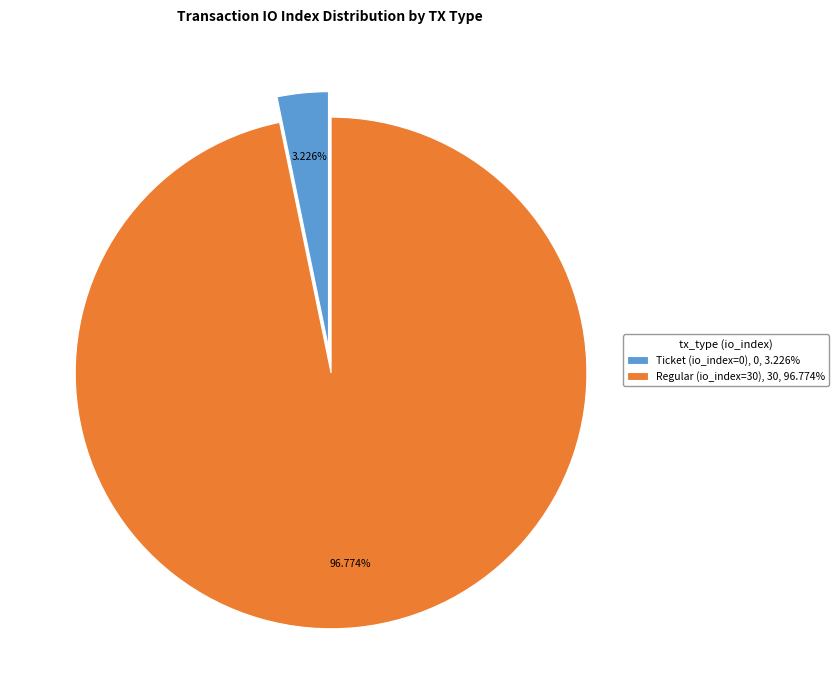

Which category has the biggest portion of the pie?

Regular (io_index=30)